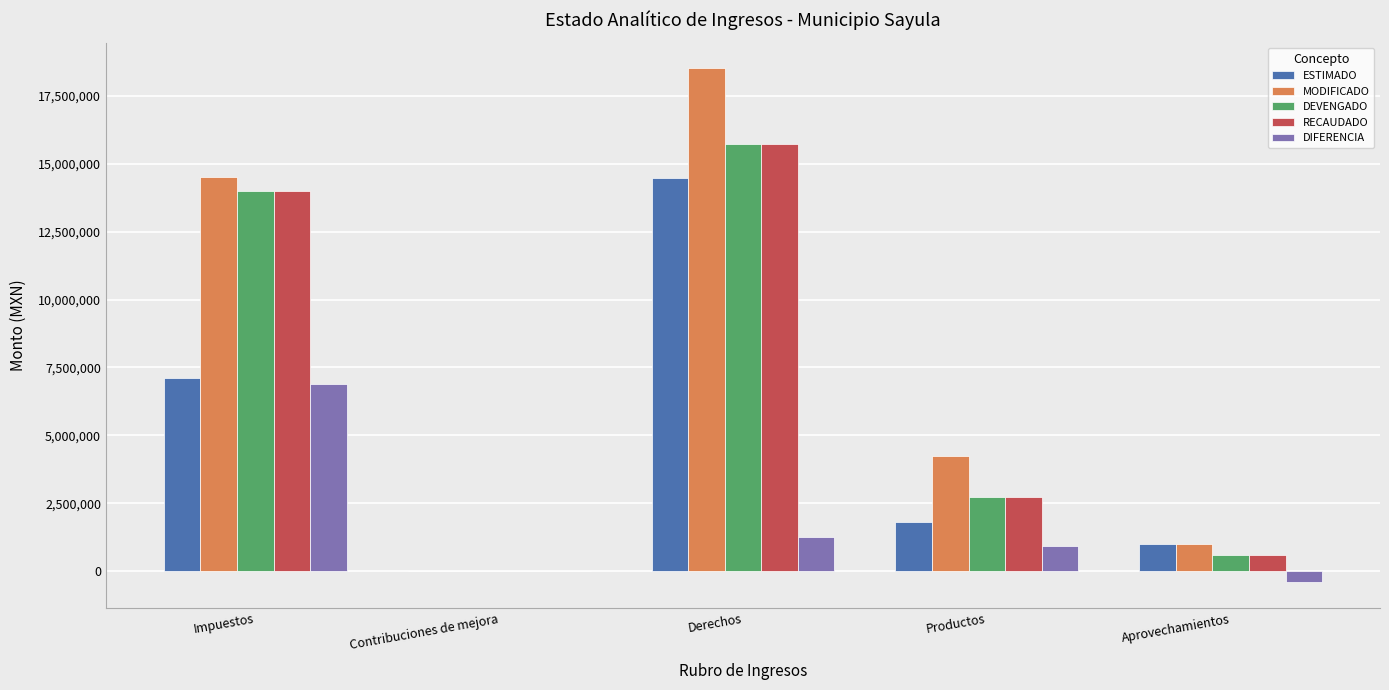

The value of MODIFICADO at Derechos is 7931946.5. True or false?

False